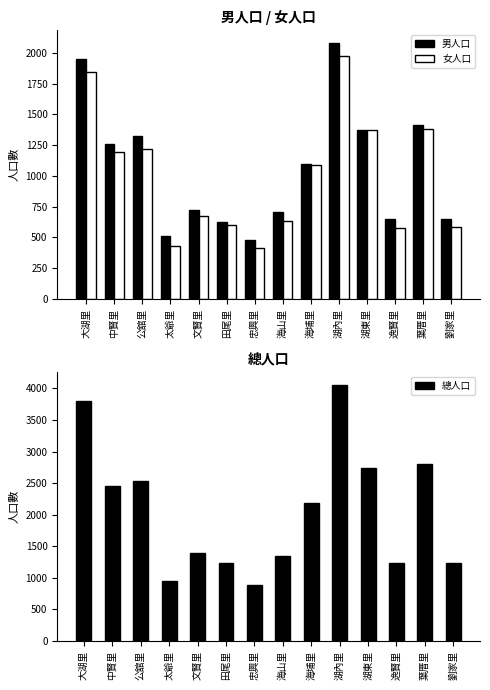

What are all the series names shown in the legend?

男人口, 女人口, 總人口